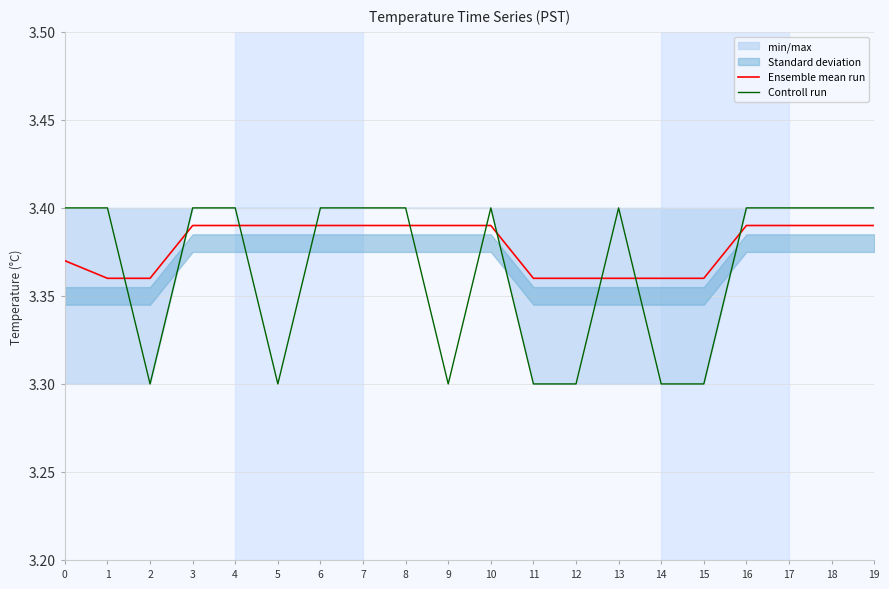

Does the chart have visible grid lines?

Yes